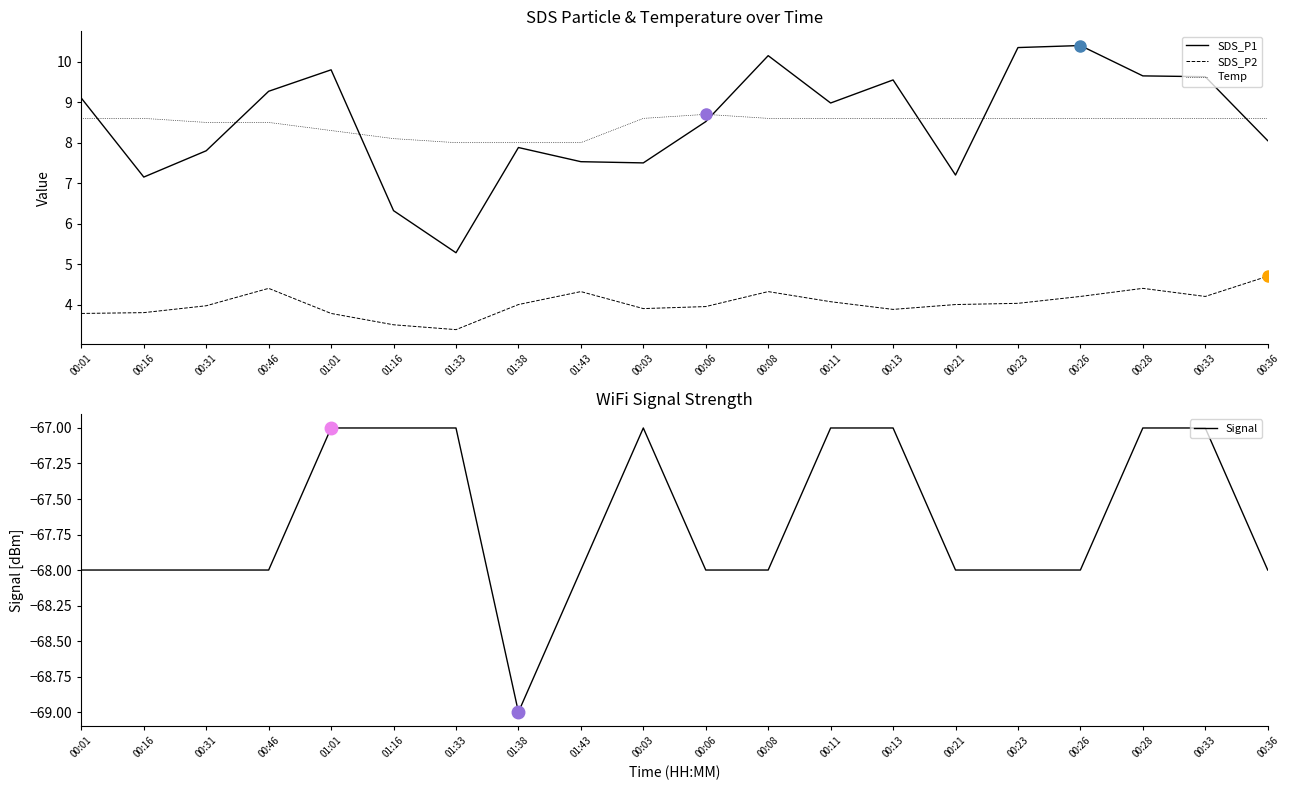

The value of SDS_P1 at 00:21 is 1.7. True or false?

False